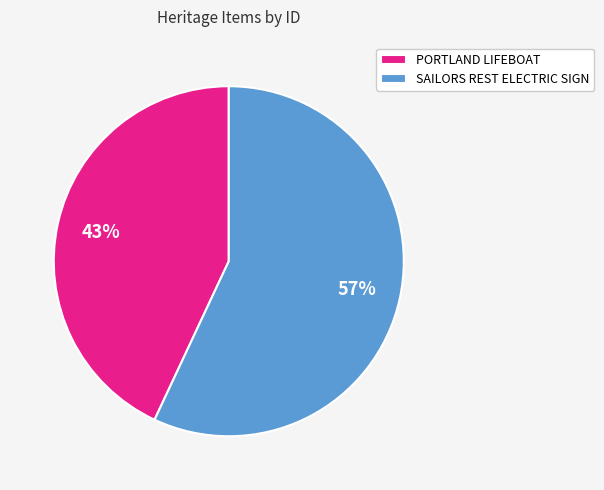

The PORTLAND LIFEBOAT slice represents 43% of the pie. True or false?

True